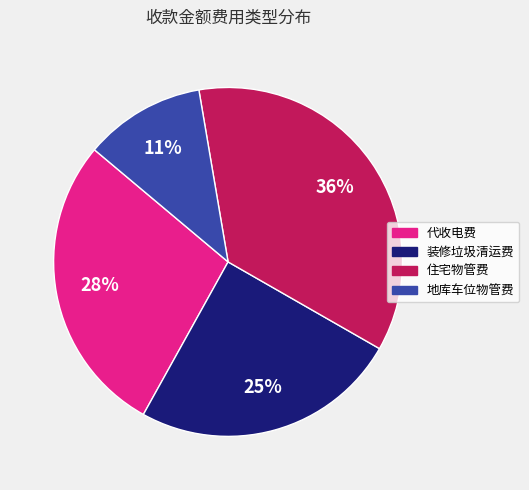

Is 装修垃圾清运费 the majority of the pie?

No